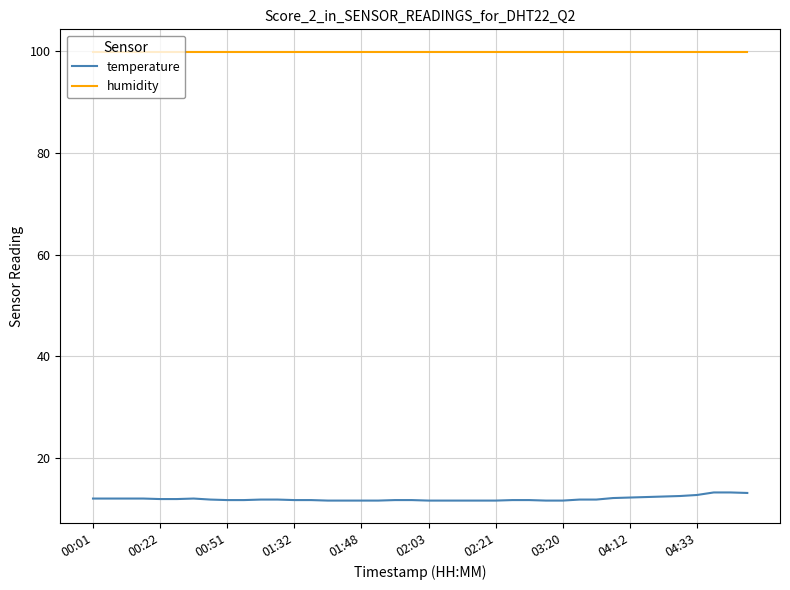

True or false: temperature and humidity cross at least once.

False